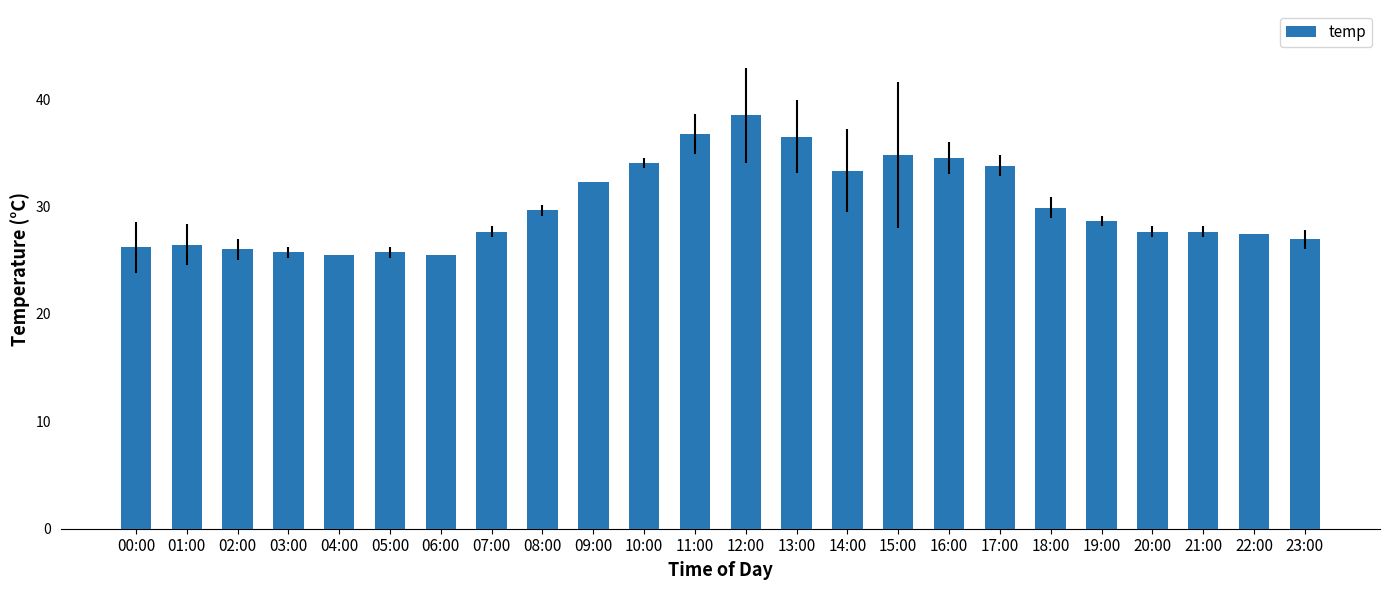

What is the label of the 6th bar from the right?

18:00